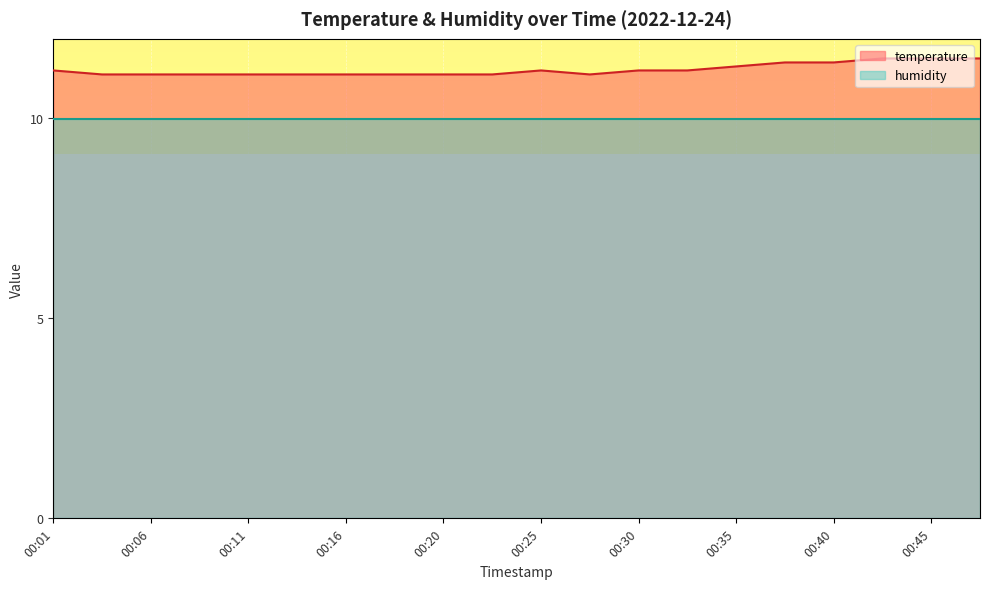

What is the smallest value displayed?

10.0